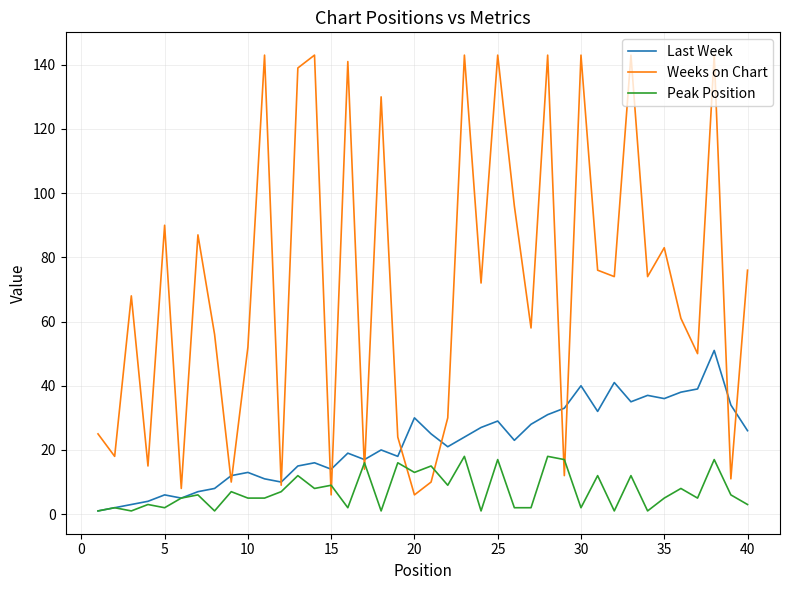

How many lines are shown in the chart?

3